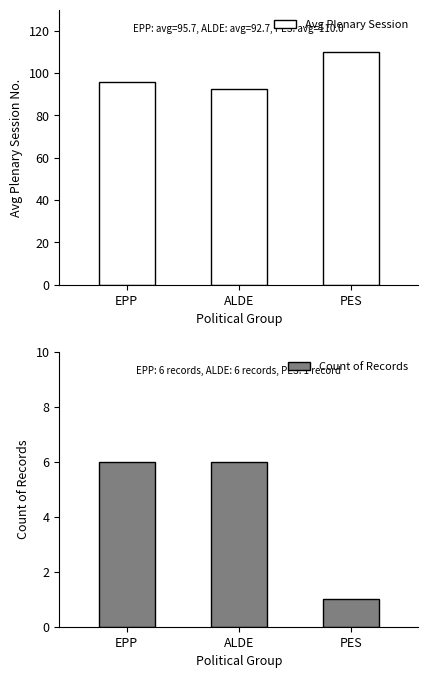

How many bars are there in each group?

2